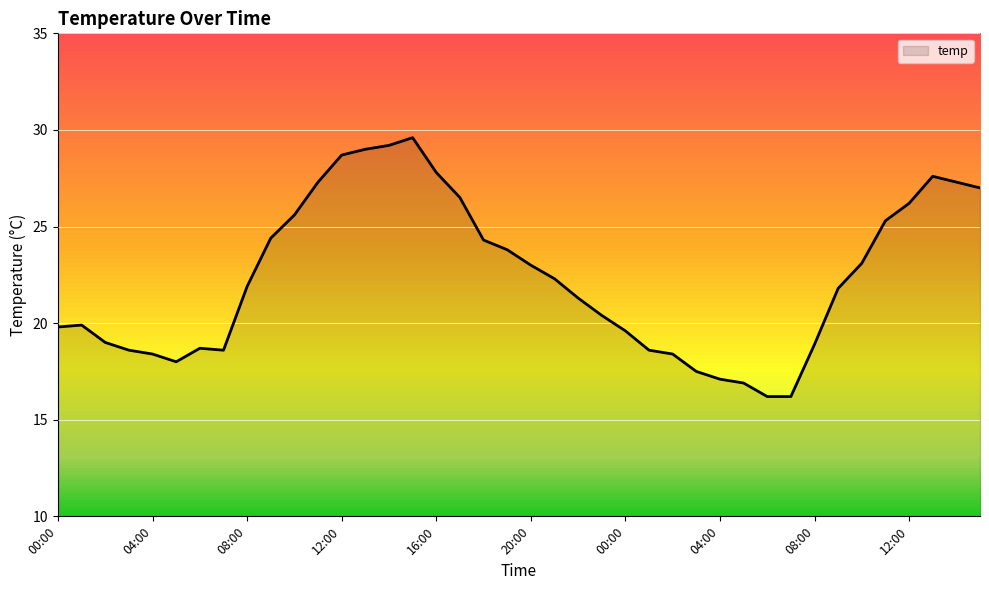

What is the difference between the maximum and minimum values?

13.4